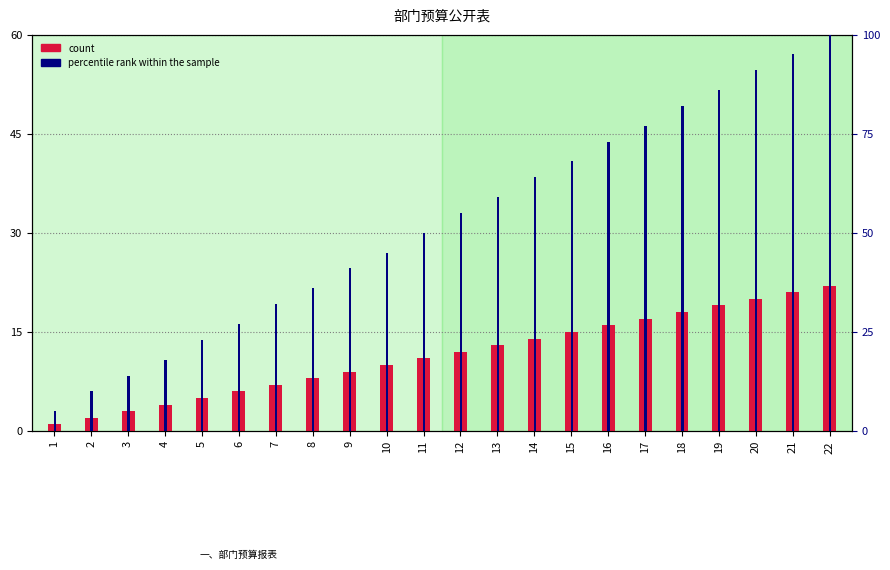

What is the total value across all series at 22?

122